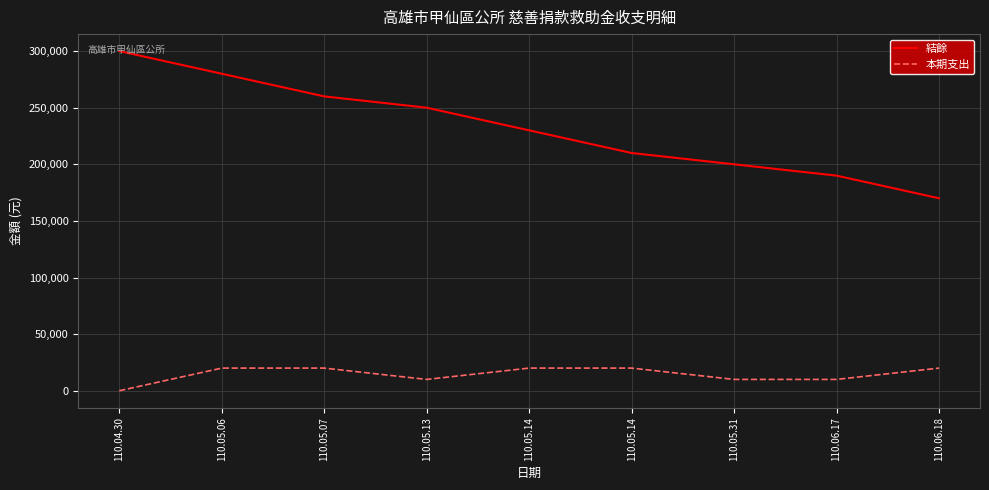

True or false: 結餘 has a value of 300000 at 110.04.30.

True